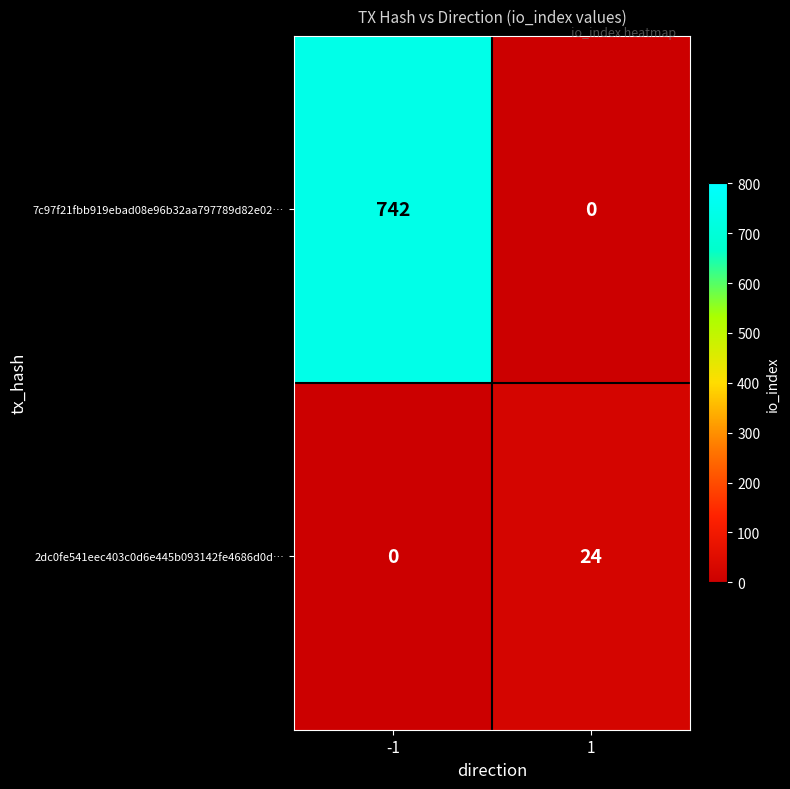

Reading left to right, extract all data points from this chart.

7c97f21fbb919ebad08e96b32aa797789d82e02…: -1=742	1=0
2dc0fe541eec403c0d6e445b093142fe4686d0d…: -1=0	1=24